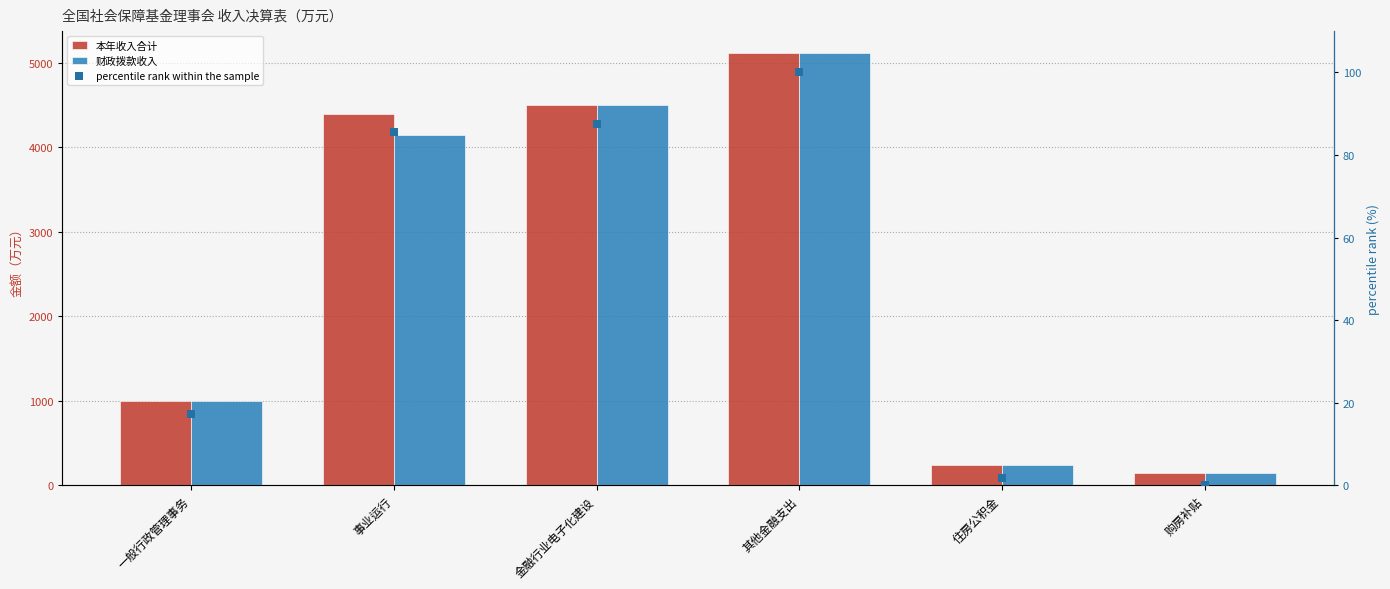

At which category is the sum across all series the highest?

其他金融支出